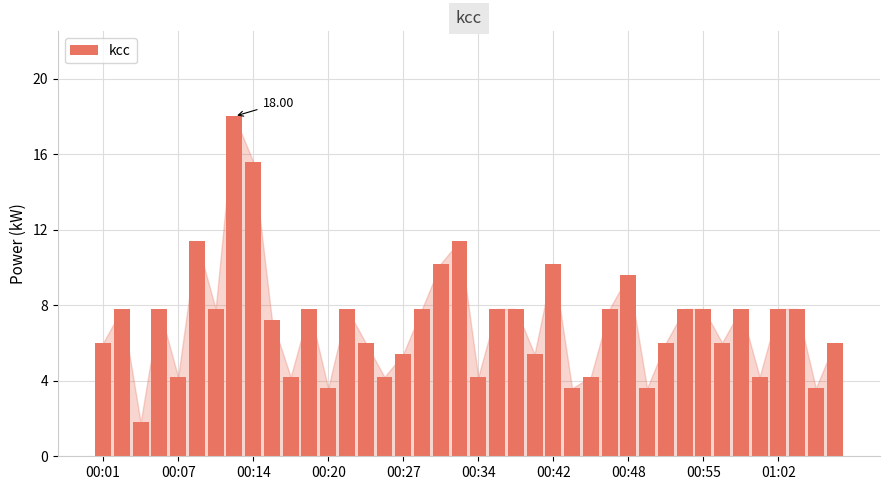

What is the sum of all values?

285.0